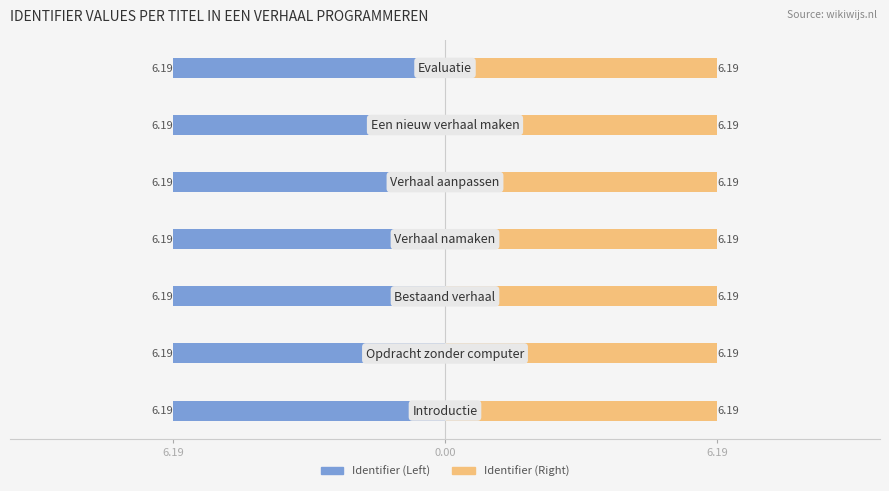

Between 6.19 and 3, which series saw the biggest shift?

Identifier (Left)